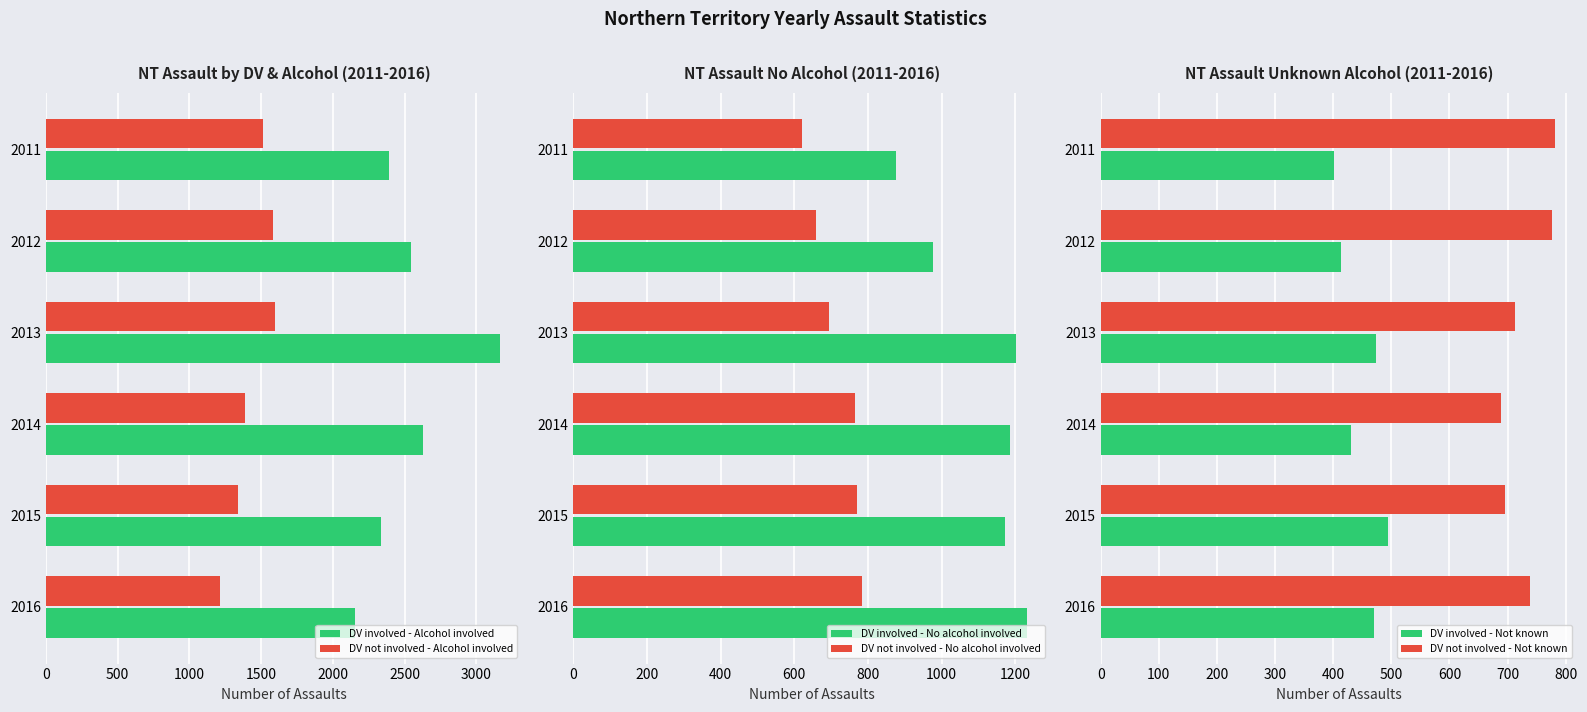

What are all the series names shown in the legend?

DV involved - Alcohol involved, DV not involved - Alcohol involved, DV involved - No alcohol involved, DV not involved - No alcohol involved, DV involved - Not known, DV not involved - Not known